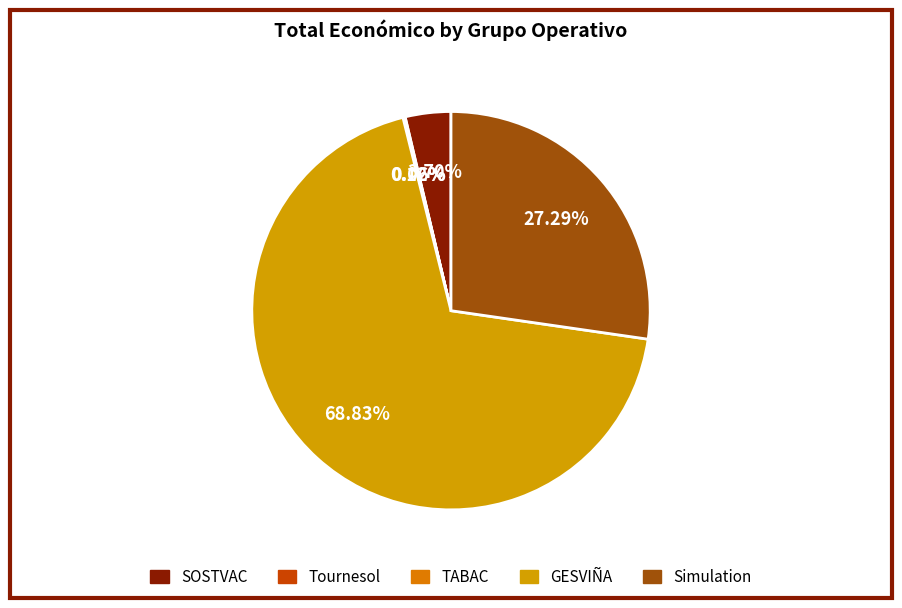

What is the ratio of the value at SOSTVAC to the value at TABAC?

31.2